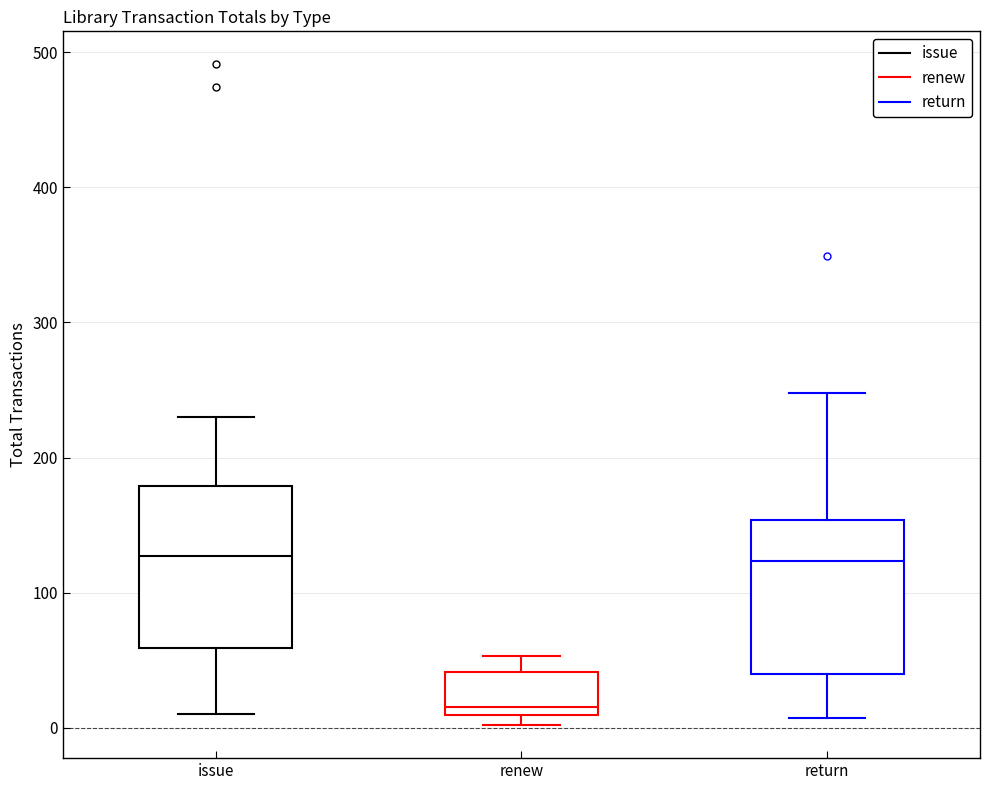

Where does the lower whisker of the box for return end on the y-axis? The values are not printed on the chart, so give them approximately, as read against the axis.

10